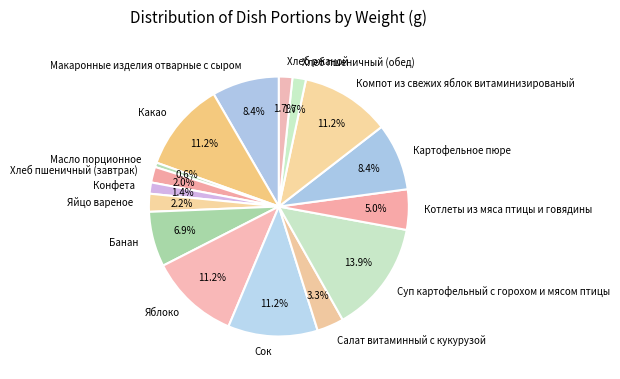

Combined, what portion of the pie is Салат витаминный с кукурузой and Хлеб ржаной?

5.0%